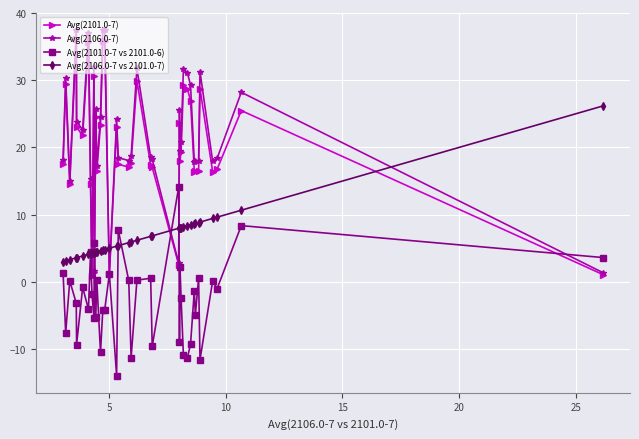

What is the maximum value for Avg(2101.0-7 vs 2101.0-6)?

14.1